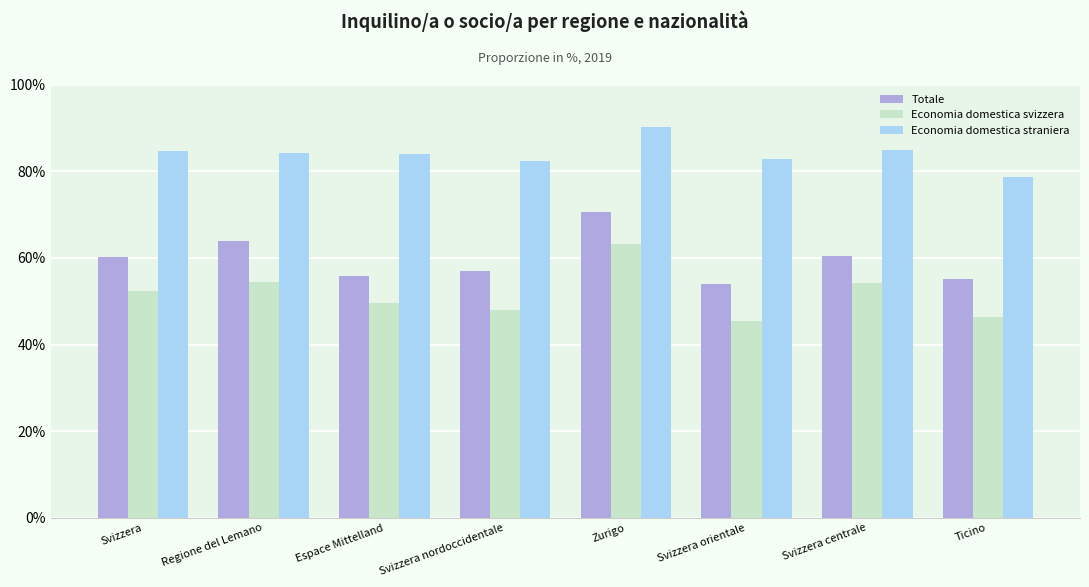

What is the label of the 6th bar from the right?

Espace Mittelland